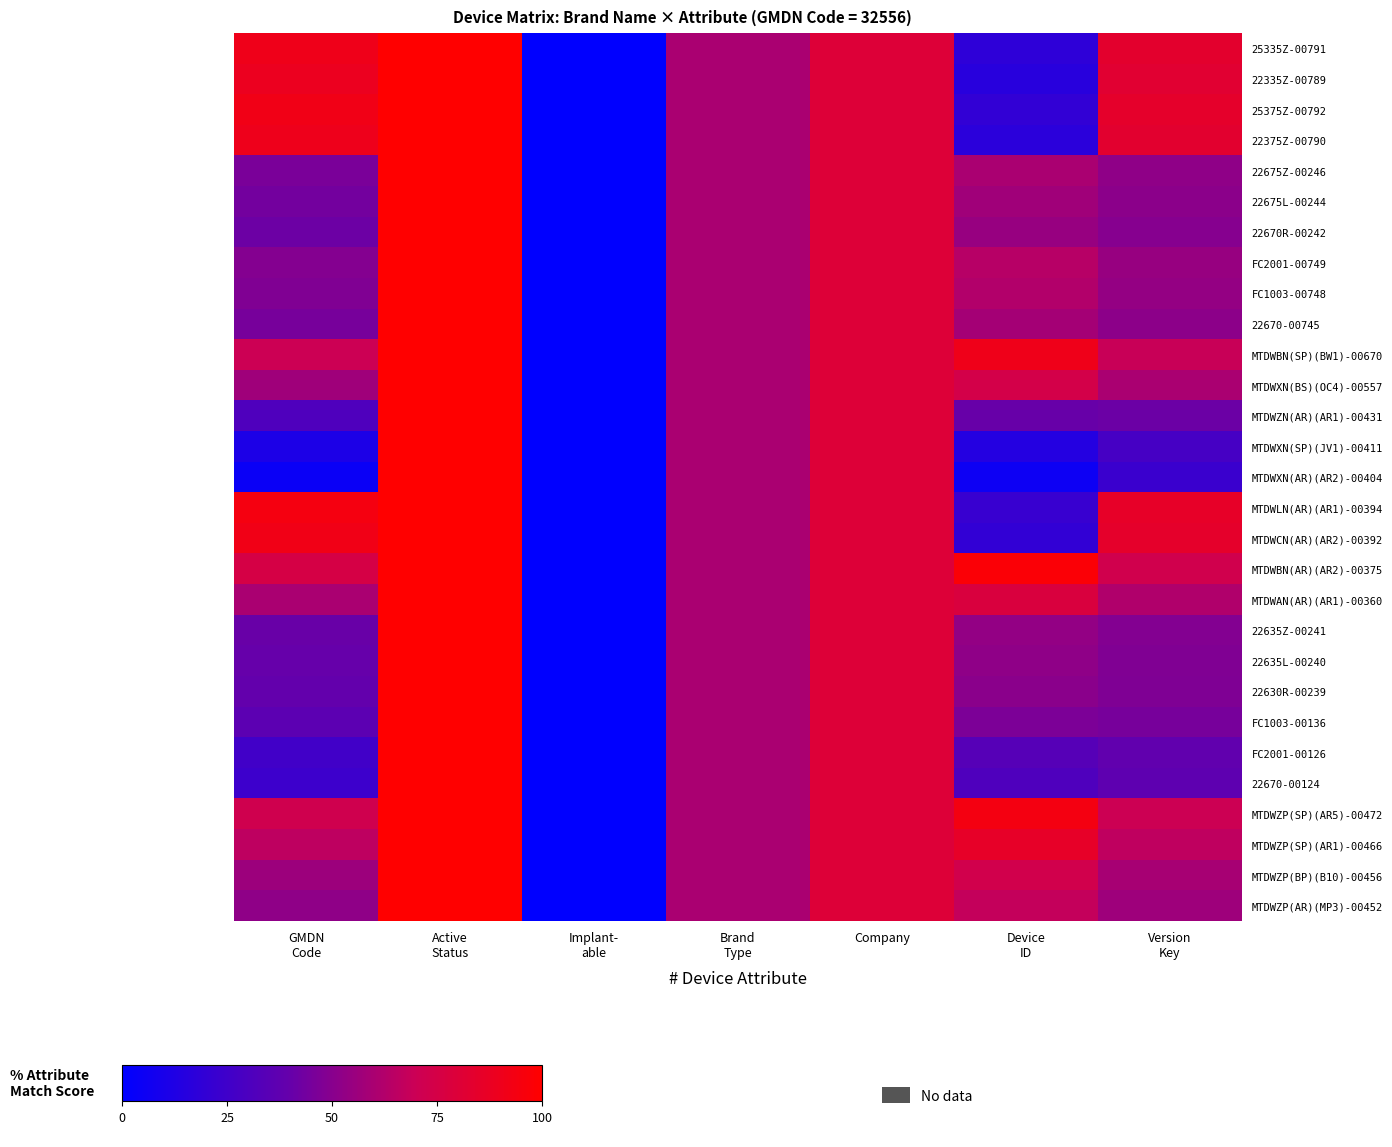

Count the number of data series in this chart.

29